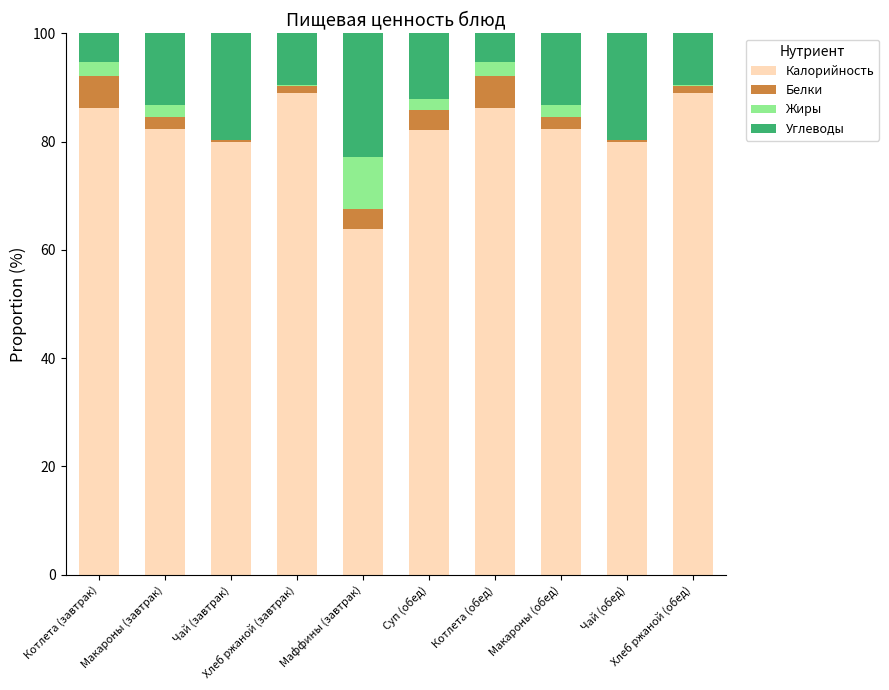

How many categories are shown in the chart?

10